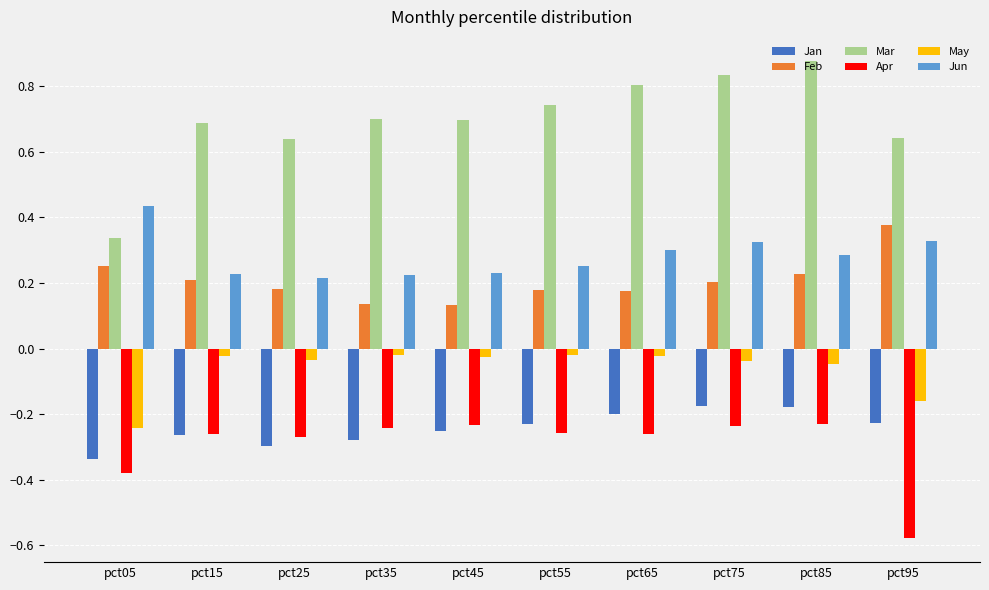

At how many categories does at least one series exceed 0?

10